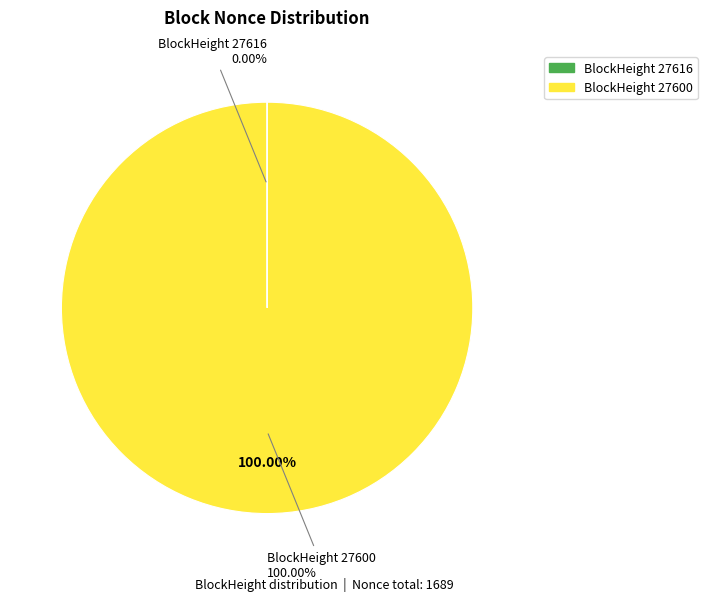

Which category has the biggest portion of the pie?

27600